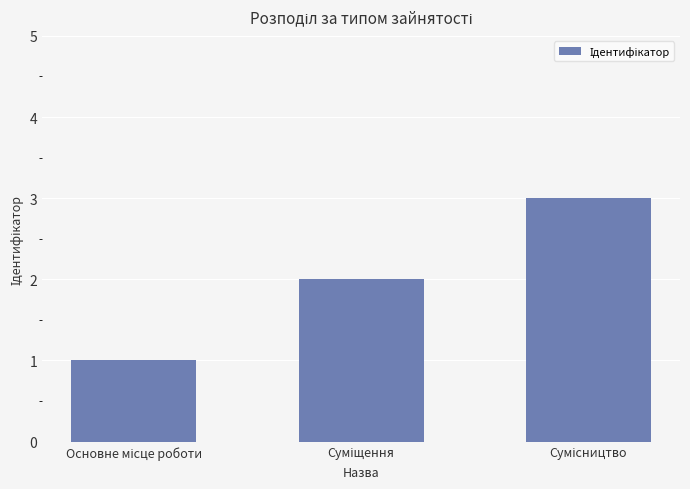

What is the maximum value shown in the chart?

3